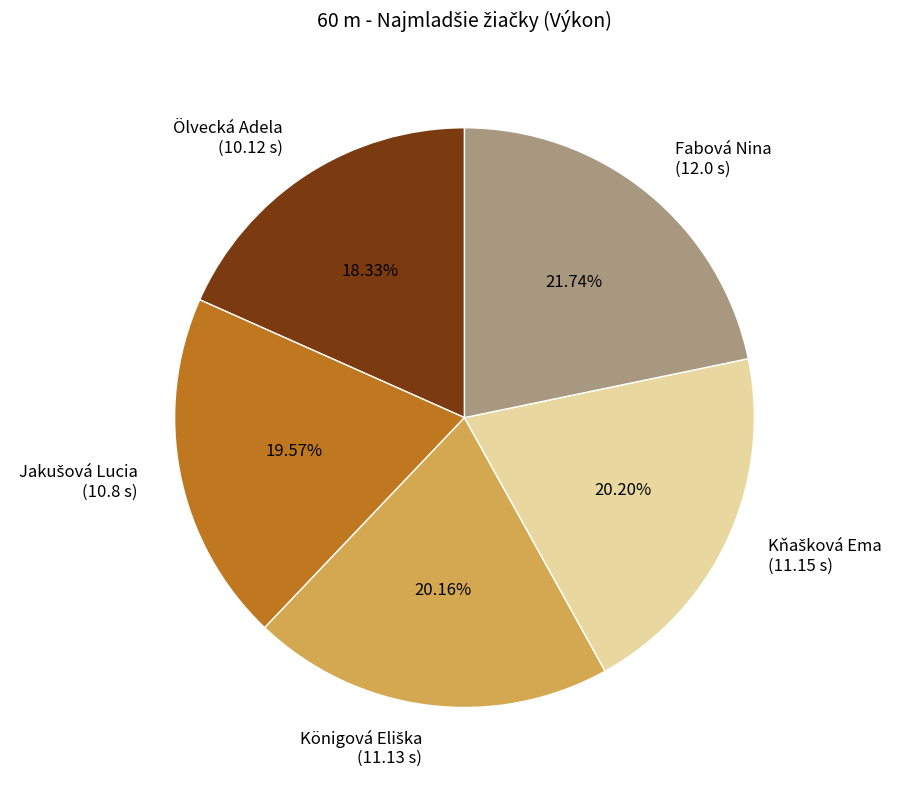

Which slice is the largest?

Fabová Nina